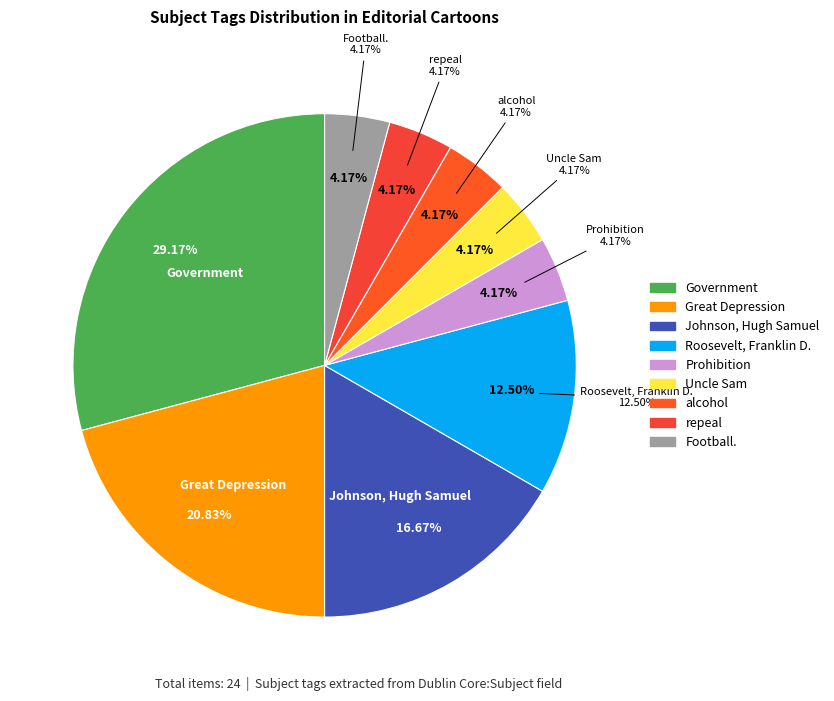

What is the ratio of the value at Football. to the value at Uncle Sam?

1.0